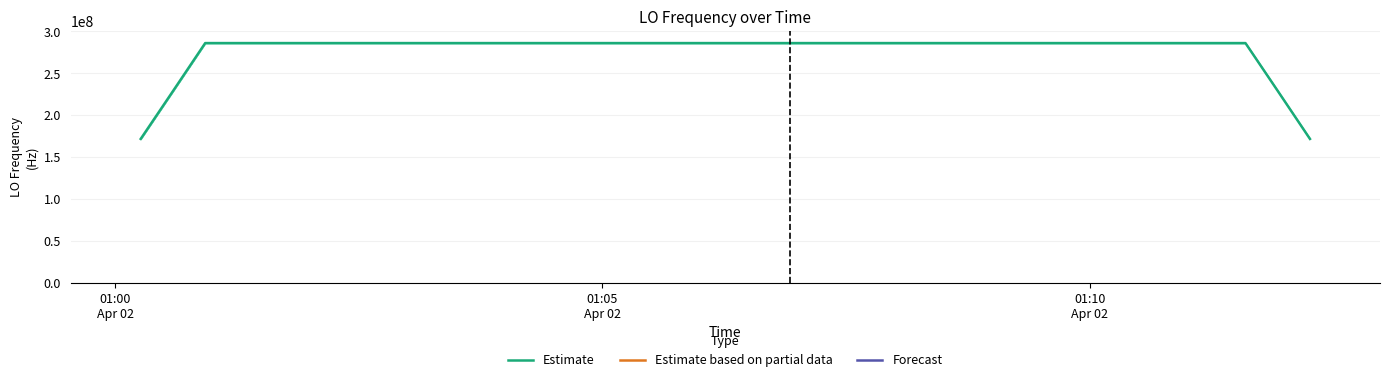

The value at 12 is 114436168.7. True or false?

False